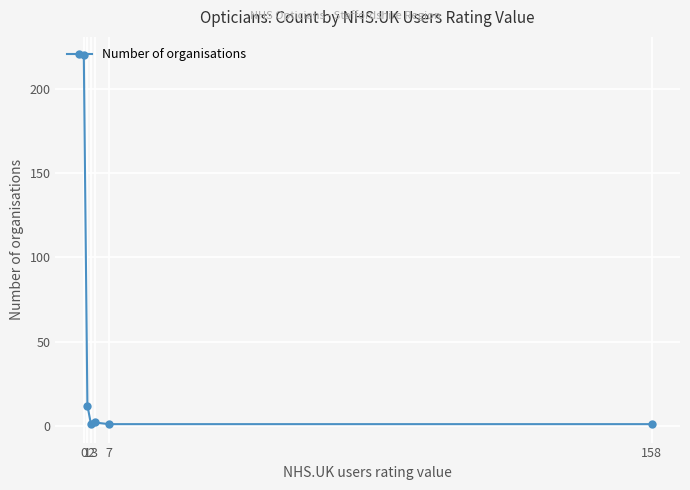

How many data points are less than 2?

3